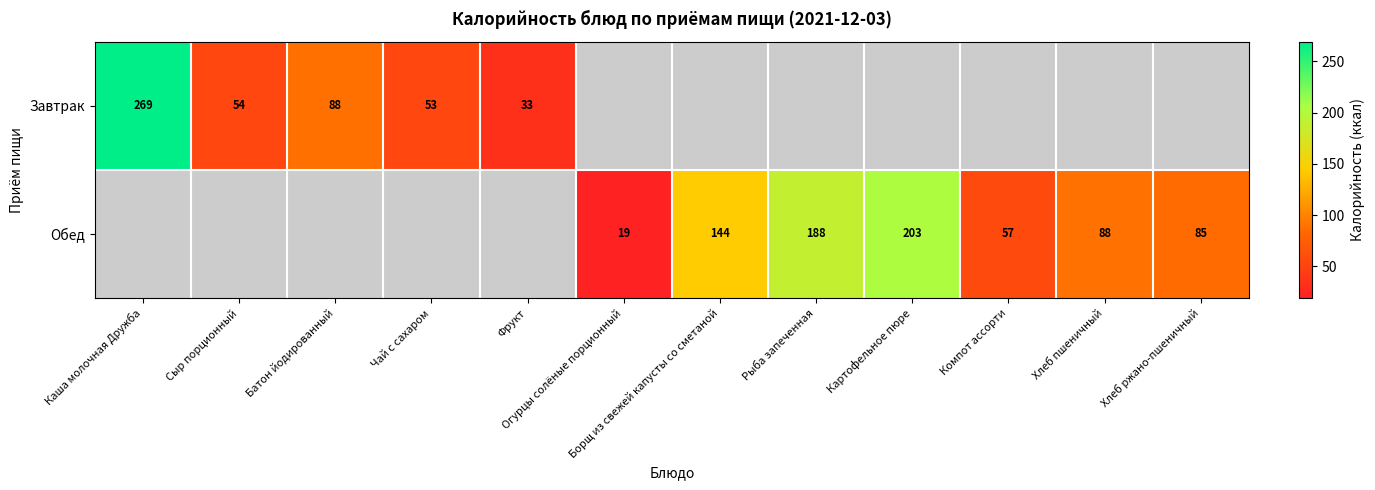

True or false: Завтрак has a value of 54 at Сыр порционный.

True